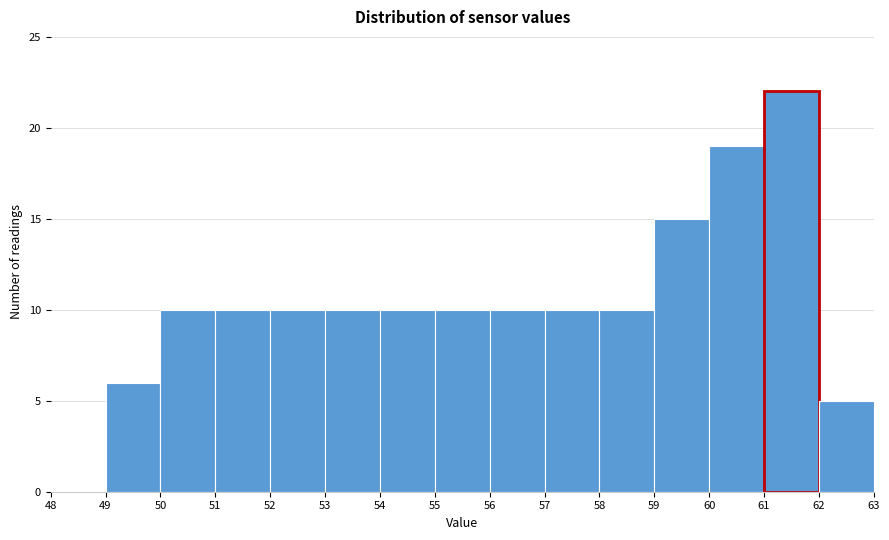

Which range on the x-axis has the tallest bar?

61 to 62